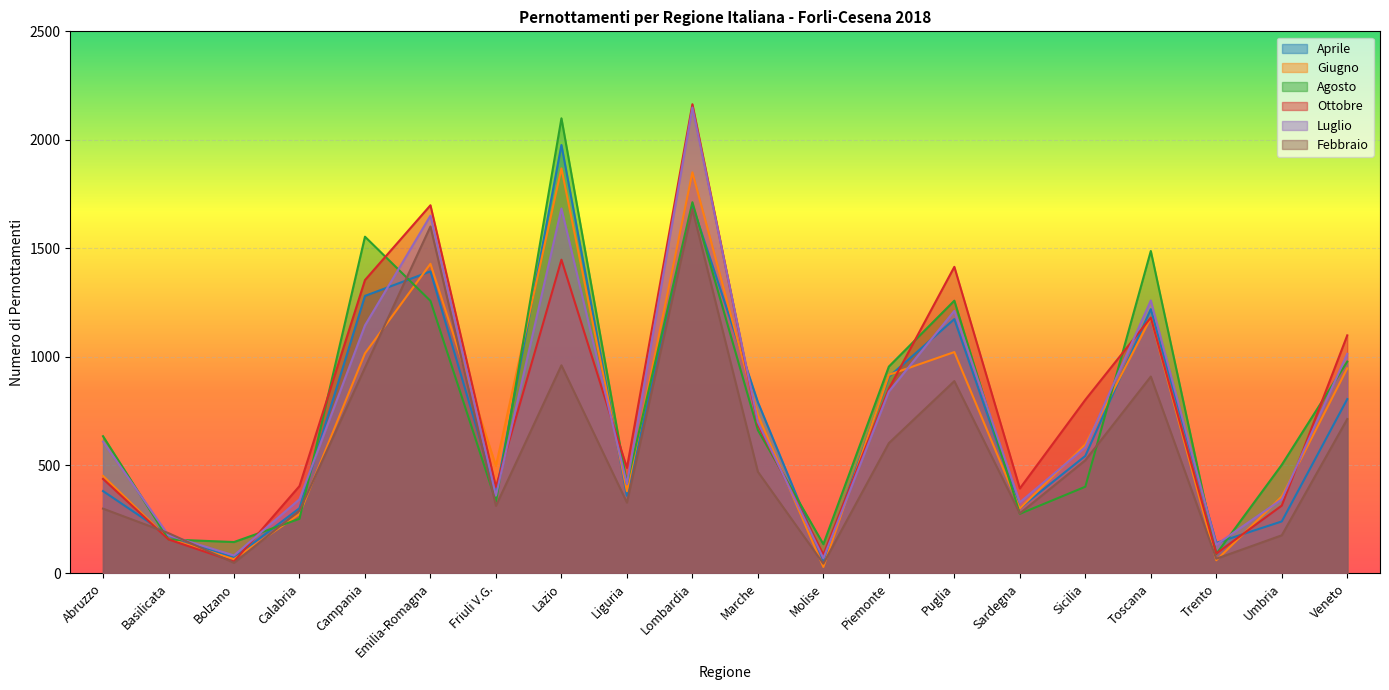

What are all the series names shown in the legend?

Aprile, Giugno, Agosto, Ottobre, Luglio, Febbraio